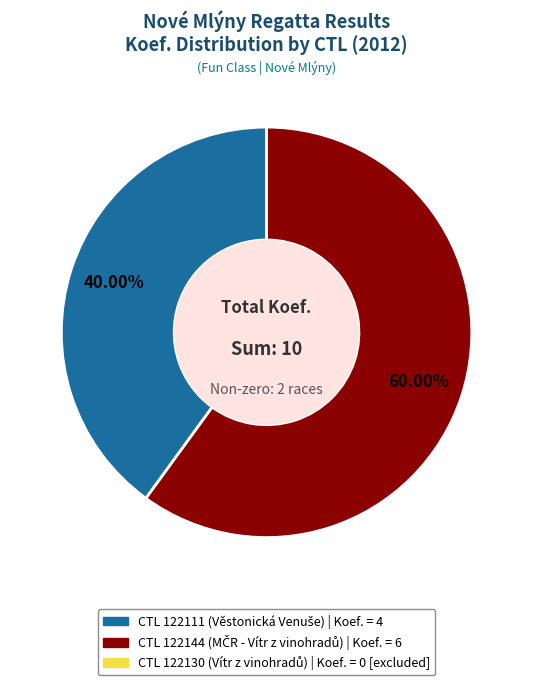

Does any single category account for the majority?

Yes